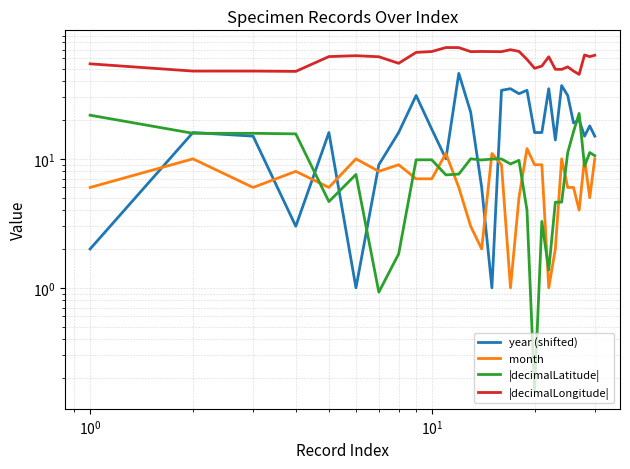

After their last crossing, which series has the higher values: |decimalLatitude| or year (shifted)?

year (shifted)